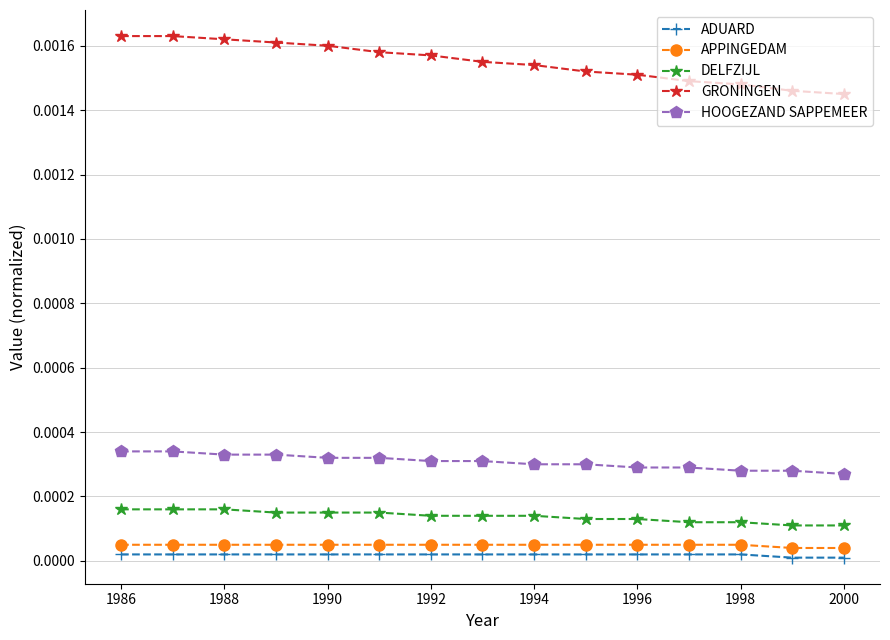

List the series in order of their peak value, lowest first.

ADUARD, APPINGEDAM, DELFZIJL, HOOGEZAND SAPPEMEER, GRONINGEN